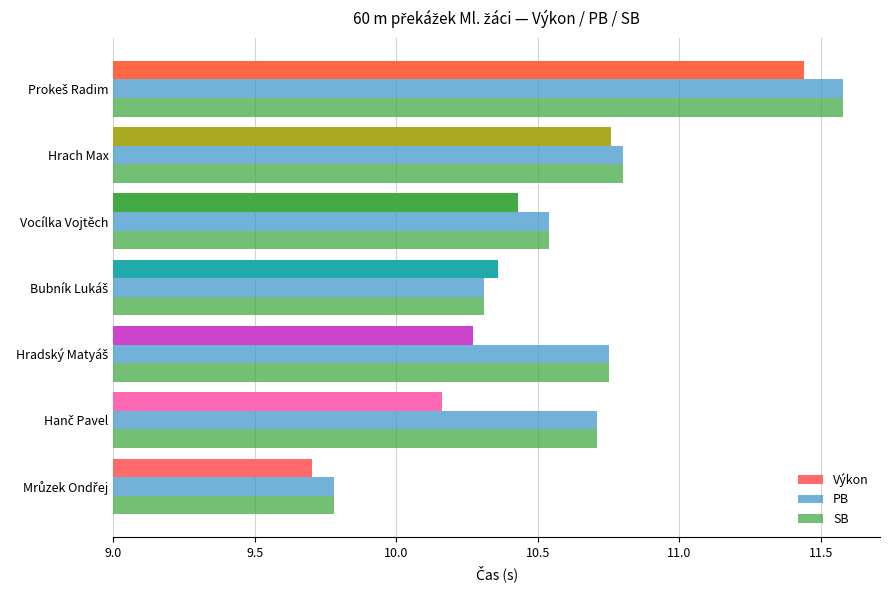

What is the difference between the maximum and minimum values in the PB series?

1.8